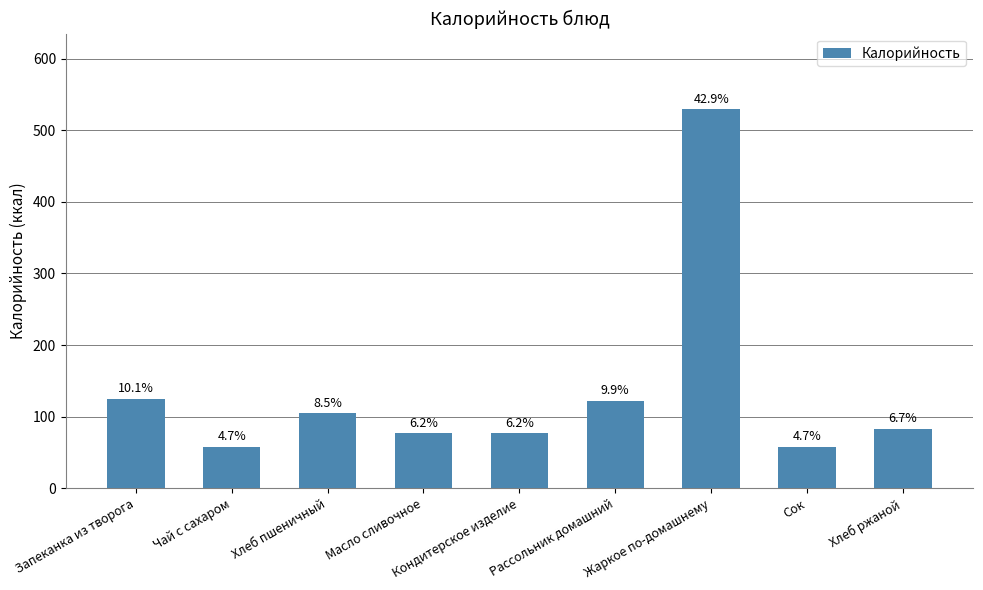

What is the difference between the maximum and minimum values?

471